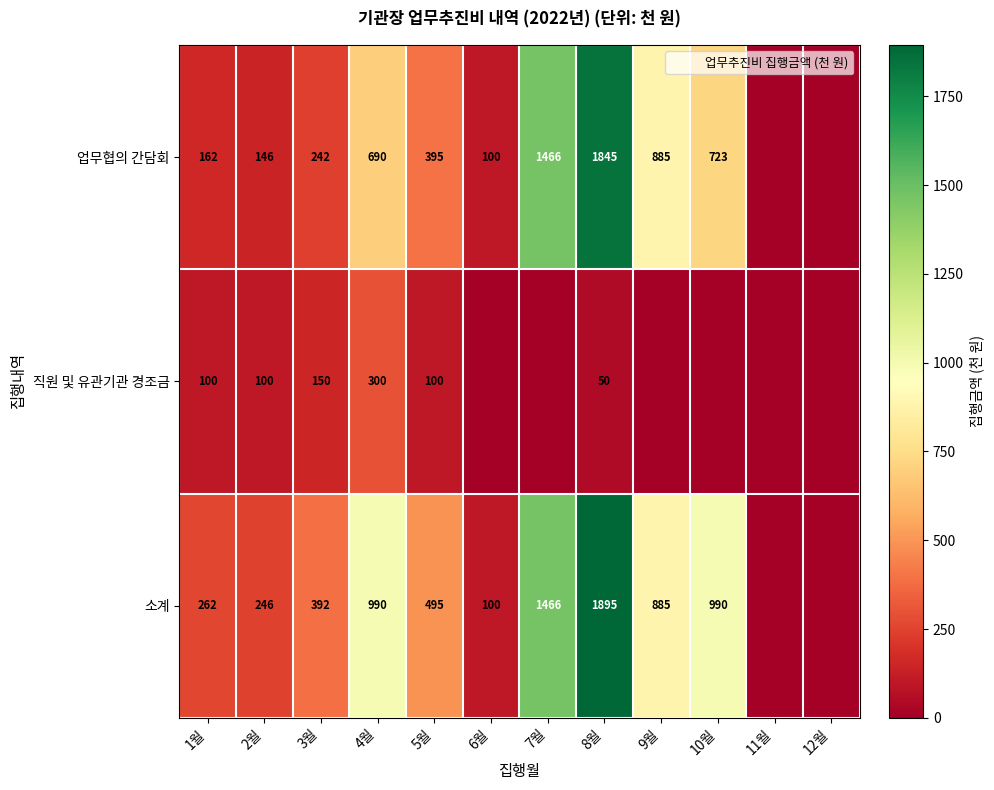

Where is 직원 및 유관기관 경조금 nearest to the value 150?

3월